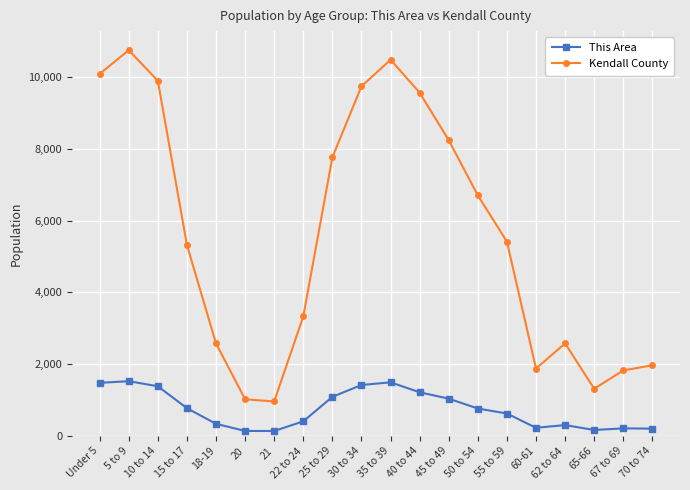

Between 5 to 9 and 15 to 17, which series saw the biggest shift?

Kendall County